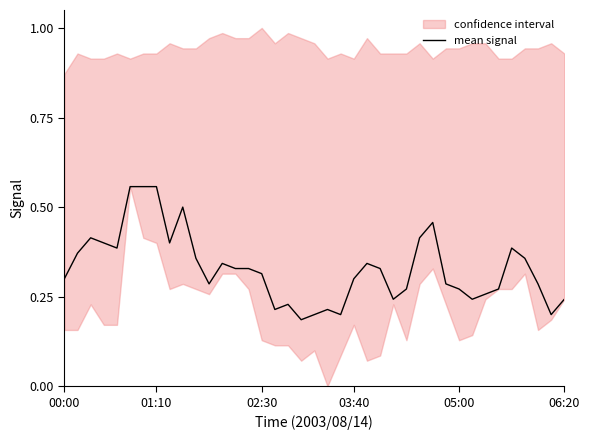

What position from the left is 19?

20